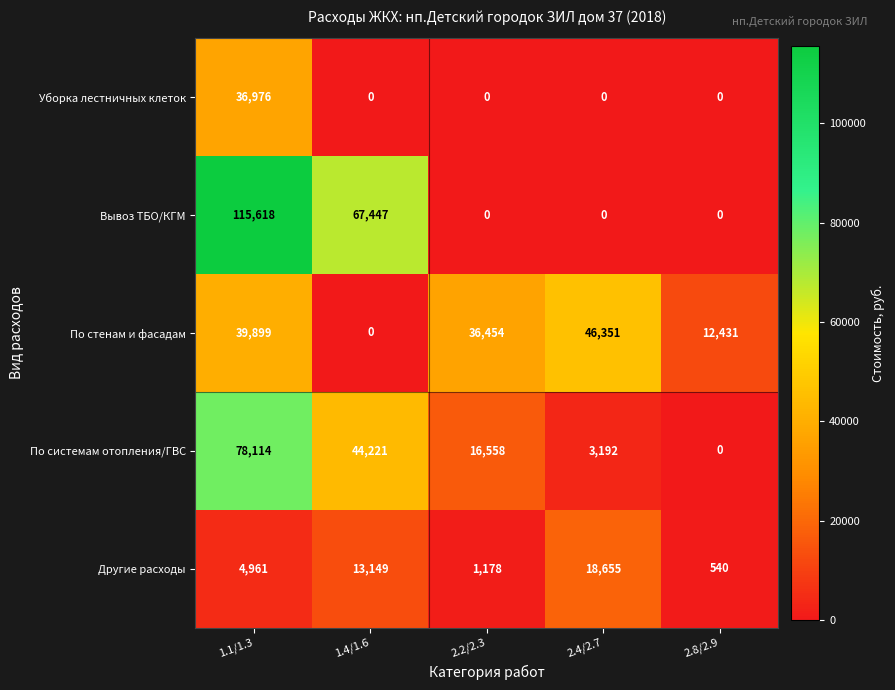

Reading right to left, extract all data points from this chart.

Уборка лестничных клеток: 0	0	0	0	36976
Вывоз ТБО/КГМ: 0	0	0	67447	115618
По стенам и фасадам: 12431	46351	36454	0	39899
По системам отопления/ГВС: 0	3192	16558	44221	78114
Другие расходы: 540	18655	1178	13149	4961